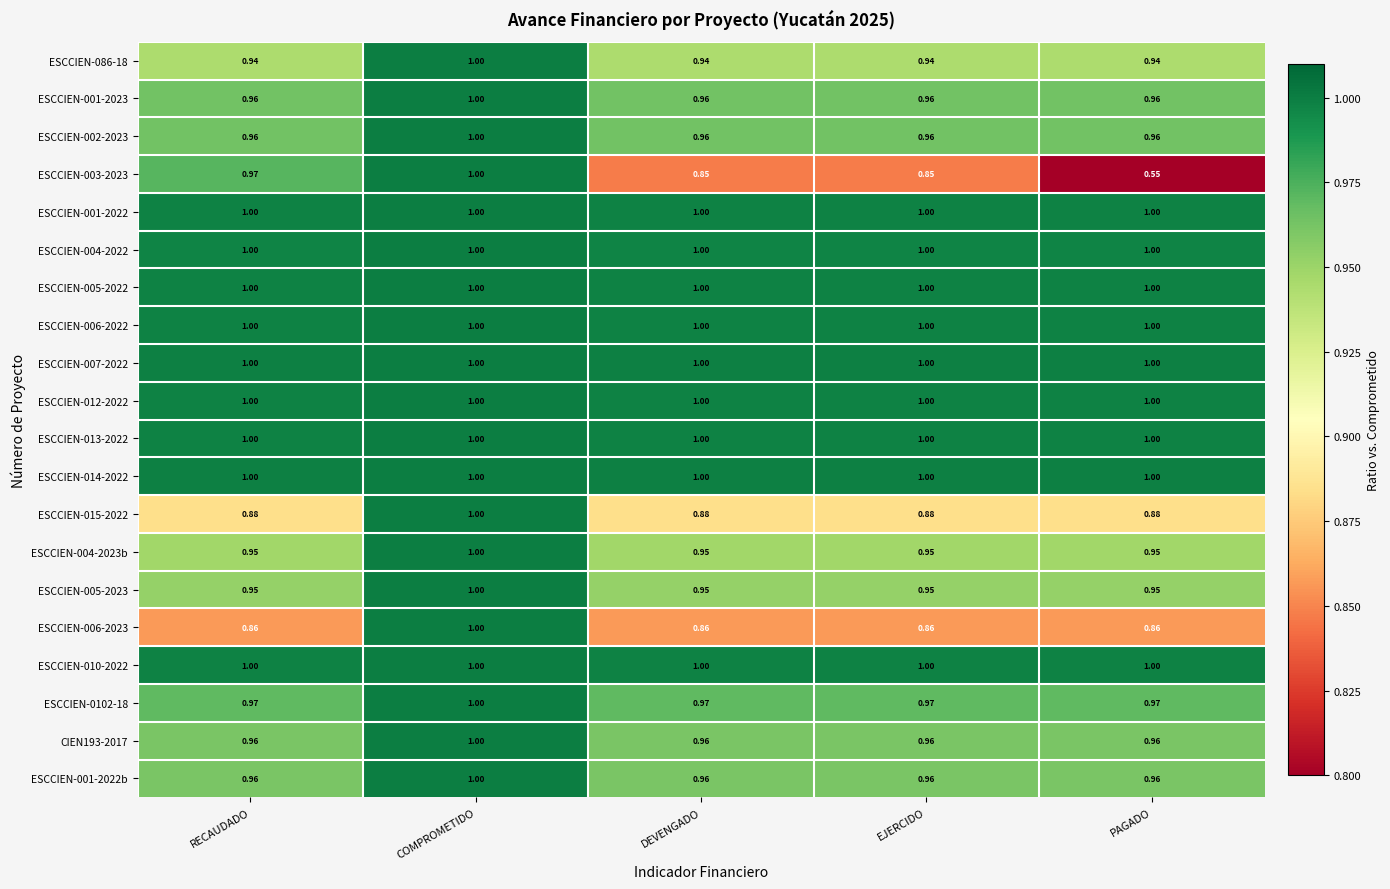

At which category is the sum across all series the highest?

COMPROMETIDO